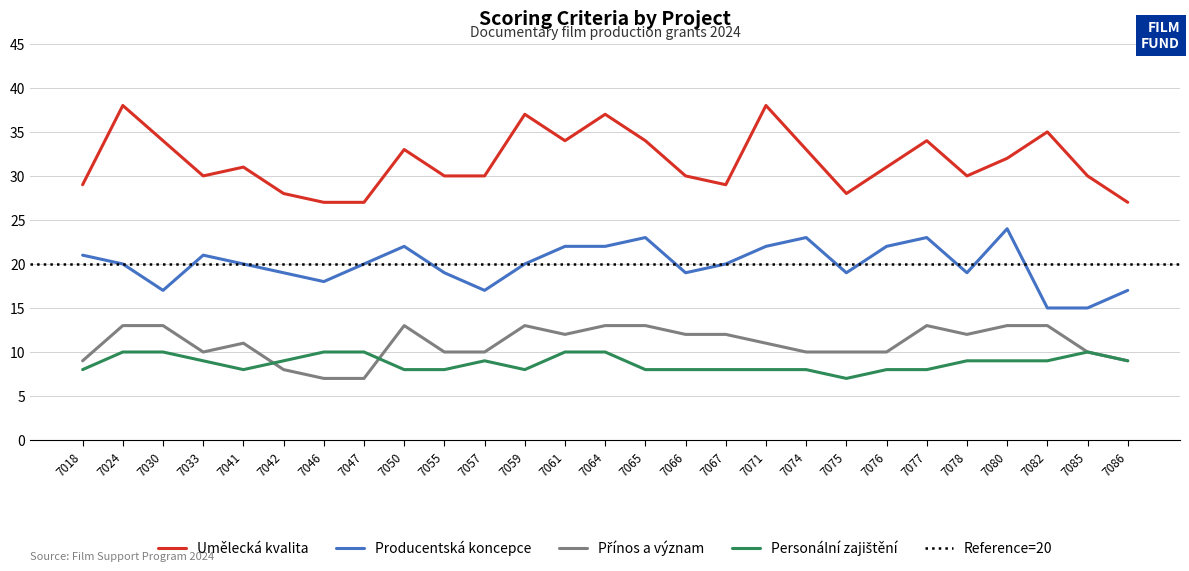

What is the sum of all Personální zajištění values?

236